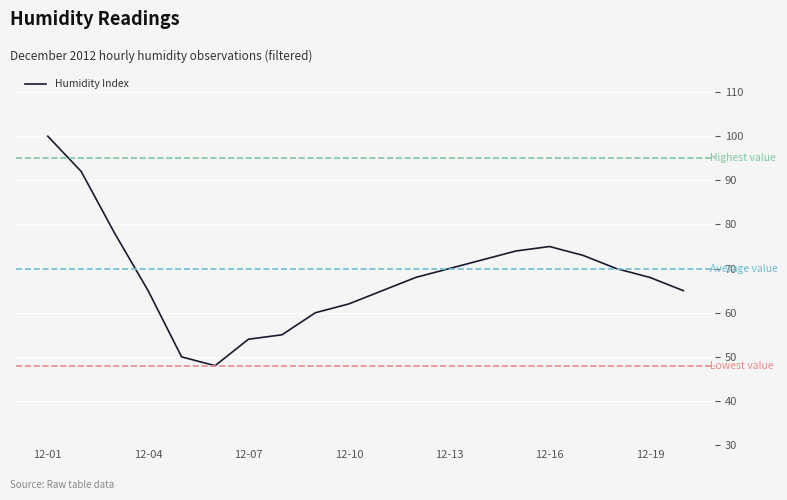

How many lines are shown in the chart?

1